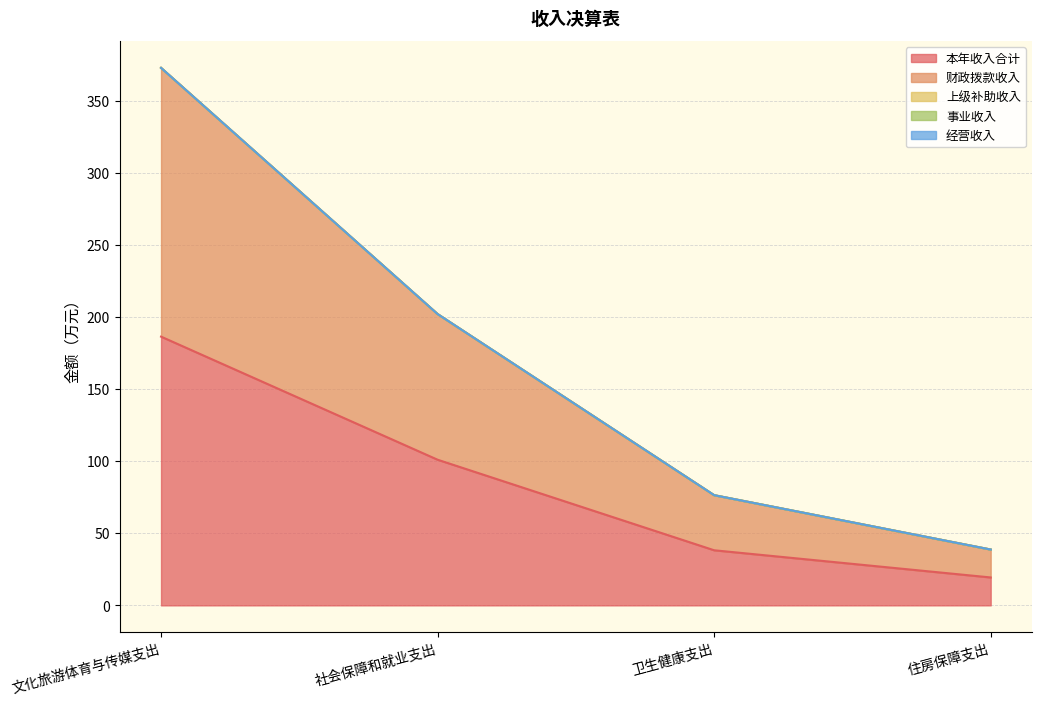

True or false: 财政拨款收入 and 事业收入 cross at least once.

False